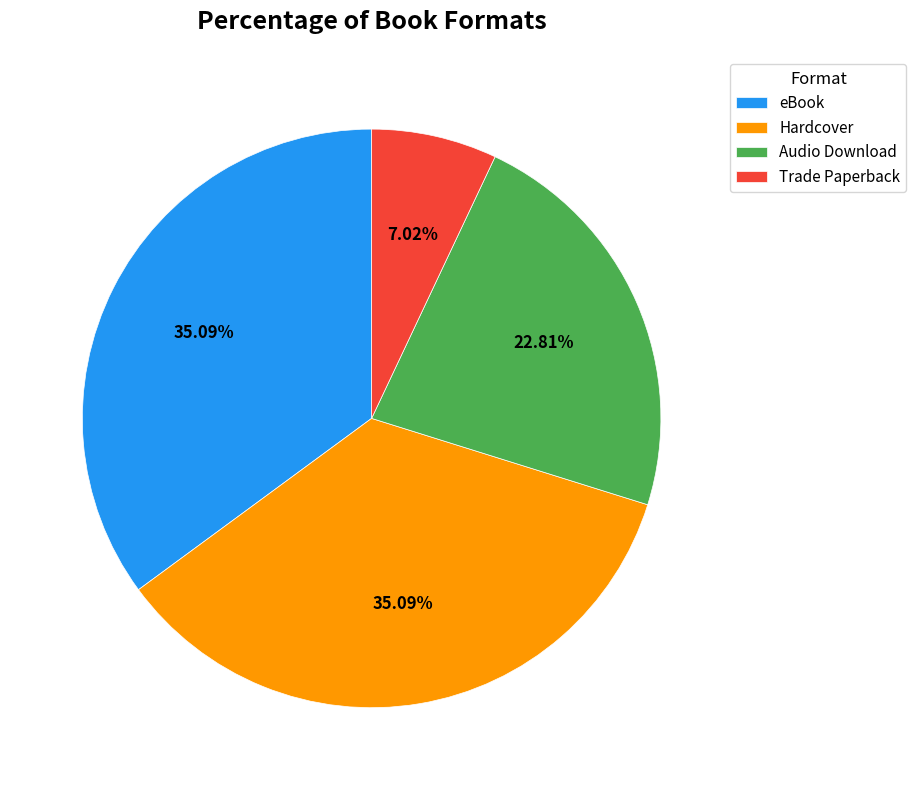

The Trade Paperback slice represents 7% of the pie. True or false?

True